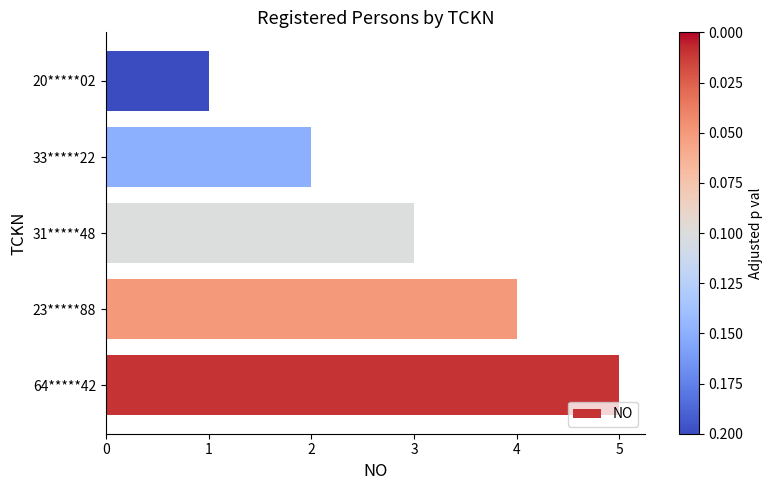

Reading bottom to top, list all the values displayed in this chart.

5	4	3	2	1